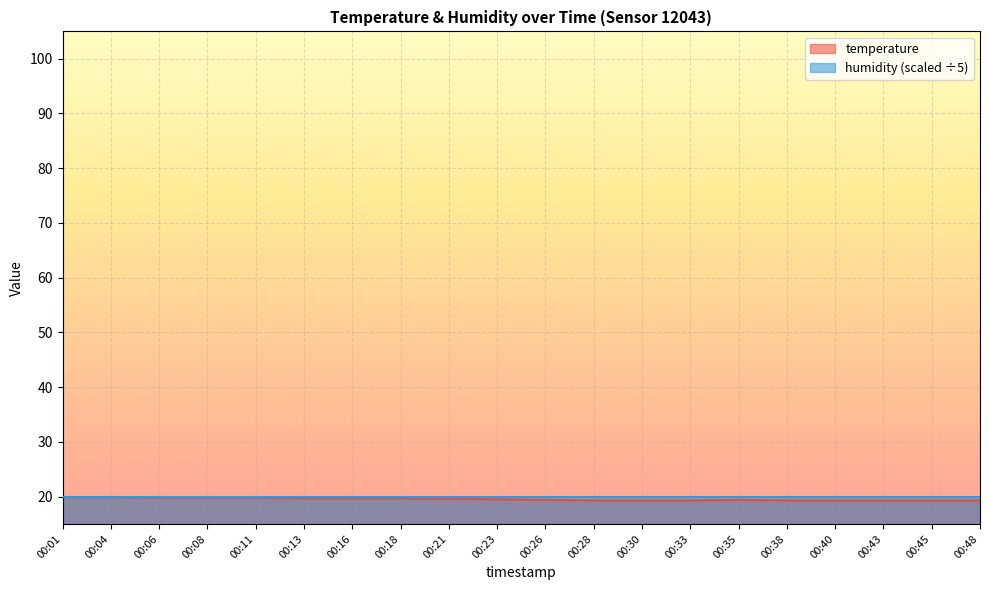

At which label is the value closest to 19?

00:28